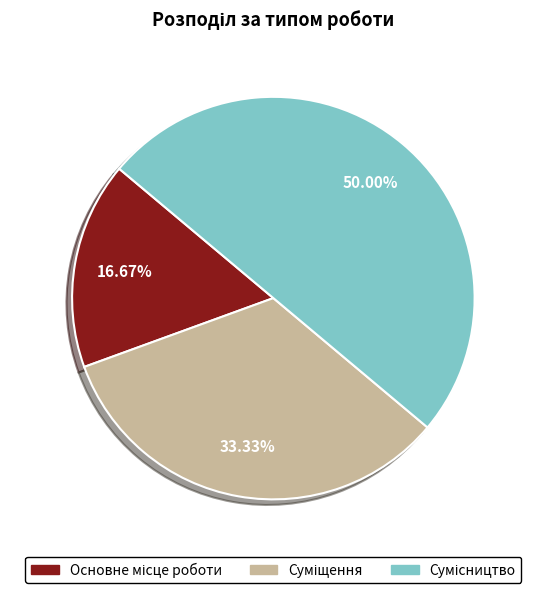

Between Суміщення and Сумісництво, which is larger?

Сумісництво